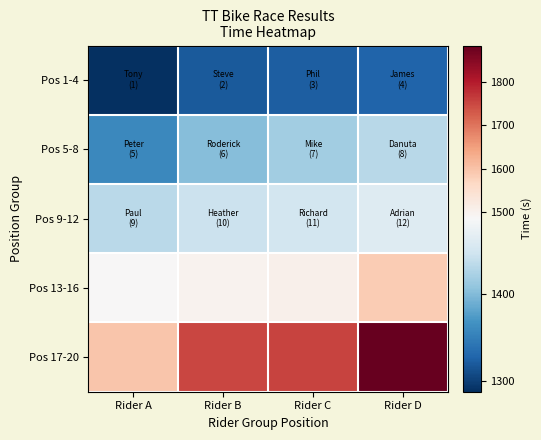

Which has a higher value, Rider C or Rider A?

Rider C